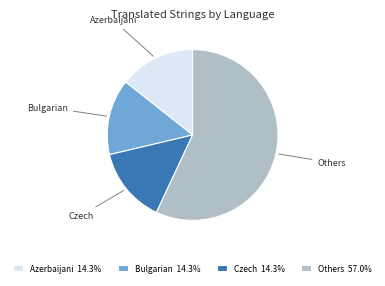

Count the number of slices in the pie.

4